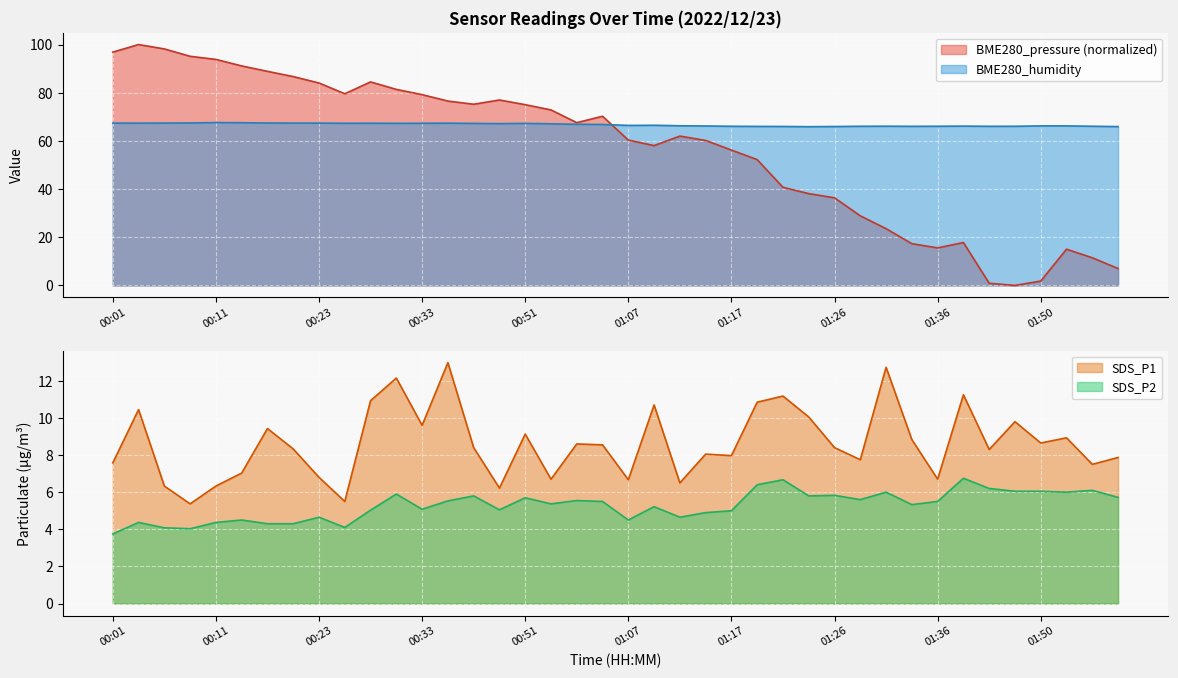

Reading right to left, extract all data points from this chart.

BME280_pressure: 7.0	11.5	15.0	1.8	0.0	0.9	17.8	15.6	17.3	23.6	28.9	36.4	38.1	40.7	52.2	56.2	60.2	62.0	58.1	60.3	70.2	67.6	72.9	75.0	77.0	75.2	76.5	79.2	81.4	84.5	79.6	84.0	86.7	88.9	91.1	93.8	95.1	98.2	100.0	96.9
BME280_humidity: 65.9	66.1	66.2	66.2	66.1	66.1	66.1	66.1	66.0	66.1	66.1	66.0	65.9	66.0	66.0	66.1	66.2	66.3	66.5	66.4	66.8	66.9	67.1	67.3	67.2	67.3	67.4	67.3	67.3	67.3	67.3	67.4	67.4	67.4	67.5	67.6	67.5	67.4	67.4	67.4
SDS_P1: 7.9	7.5	8.9	8.7	9.8	8.3	11.2	6.7	8.8	12.7	7.8	8.4	10.1	11.2	10.8	8.0	8.1	6.5	10.7	6.7	8.6	8.6	6.7	9.1	6.2	8.4	13.0	9.6	12.2	10.9	5.5	6.8	8.3	9.4	7.0	6.3	5.4	6.3	10.4	7.6
SDS_P2: 5.7	6.1	6.0	6.0	6.0	6.2	6.8	5.5	5.3	6.0	5.6	5.8	5.8	6.7	6.4	5.0	4.9	4.7	5.2	4.5	5.5	5.5	5.4	5.7	5.0	5.8	5.5	5.1	5.9	5.0	4.1	4.7	4.3	4.3	4.5	4.4	4.0	4.1	4.4	3.8